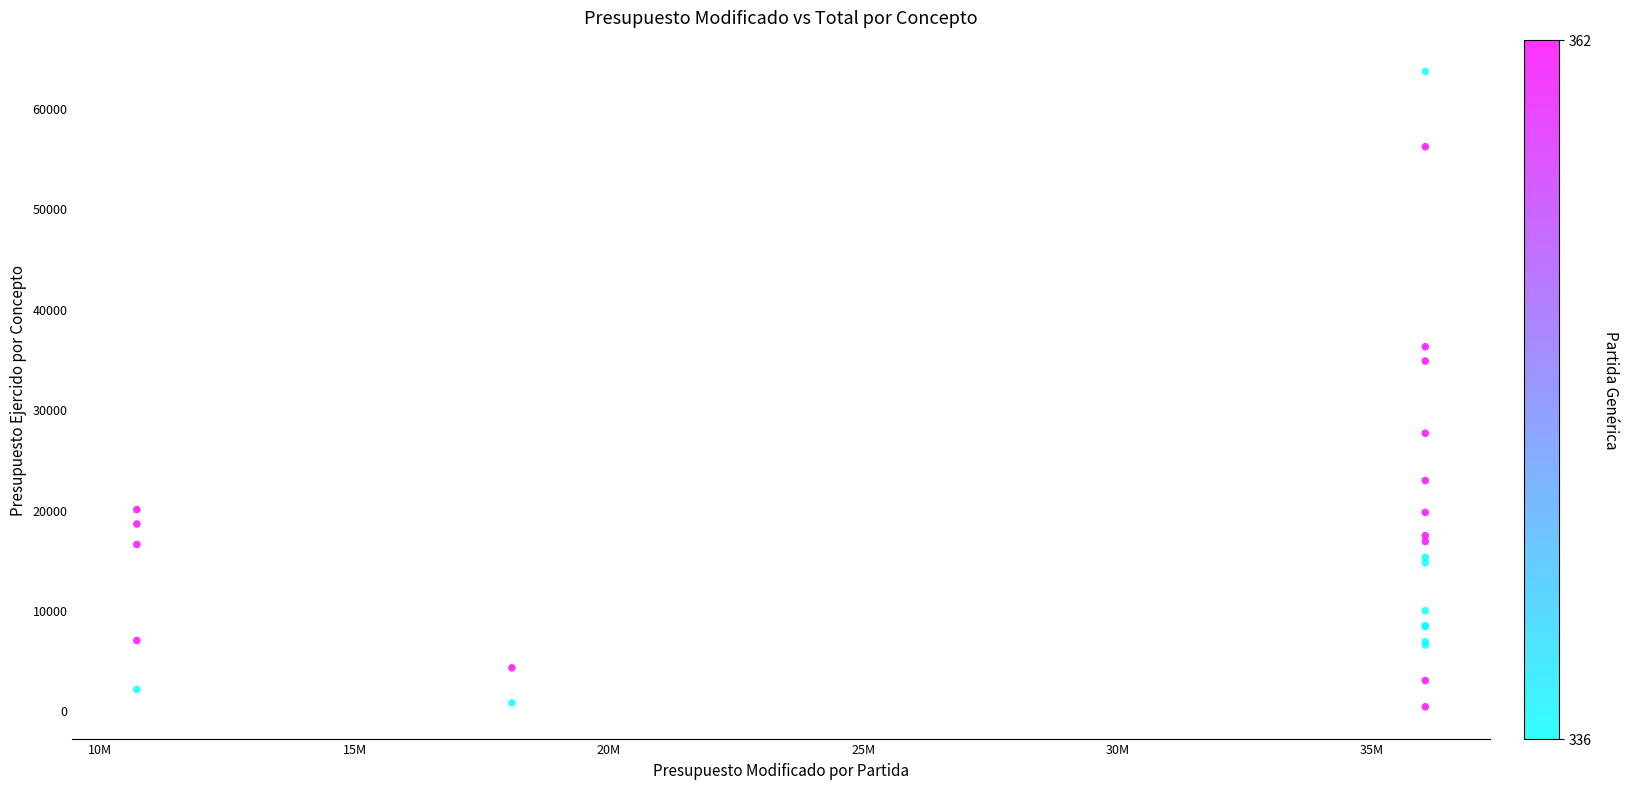

What Y value in the scatter plot is closest to 32003?

34800.0